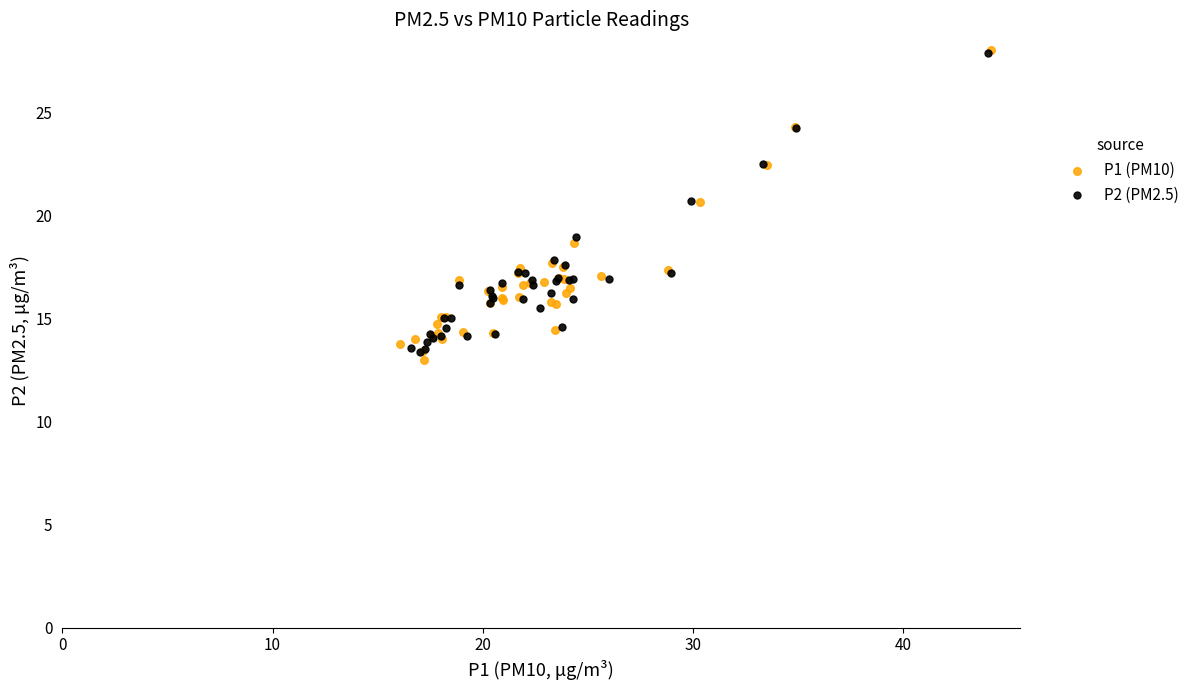

What are all the series names shown in the legend?

P1 (PM10), P2 (PM2.5)